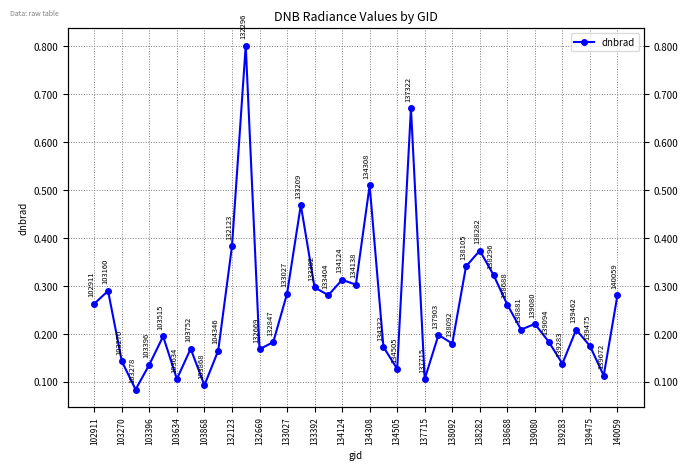

What is the sum of the values at 31 and 38?

0.5